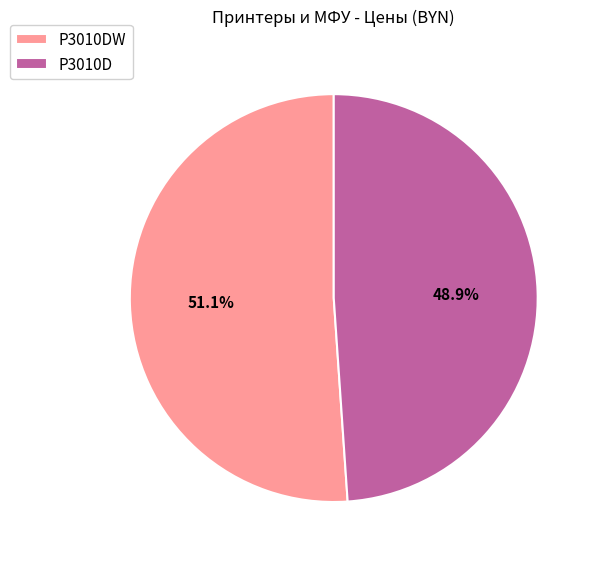

Combined, what portion of the pie is P3010DW and P3010D?

100.0%